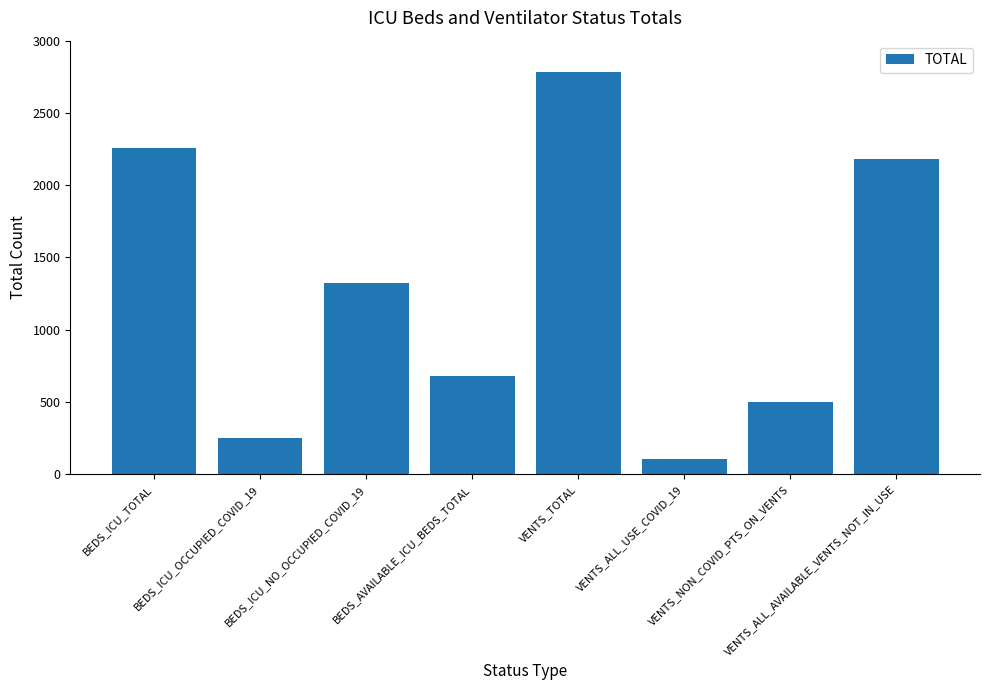

What is the sum of all values?

10084